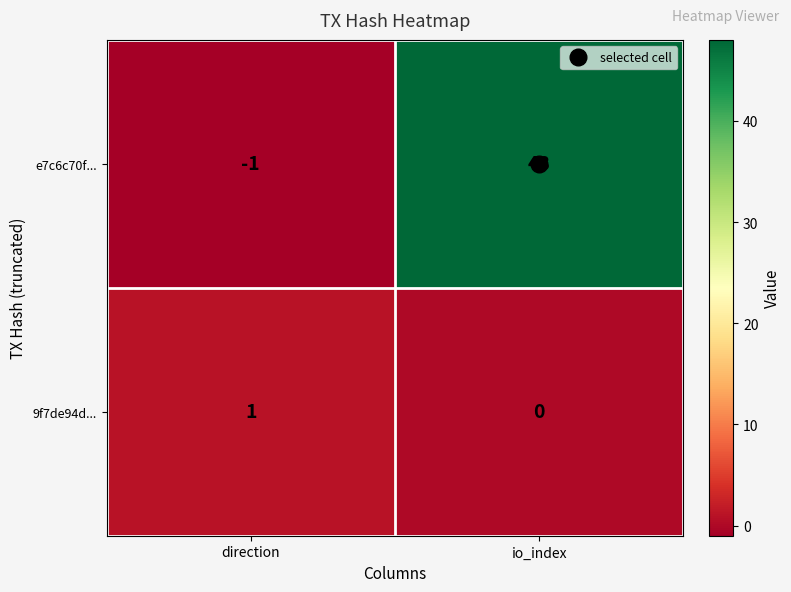

What is the spread (max minus min) of values at direction?

2